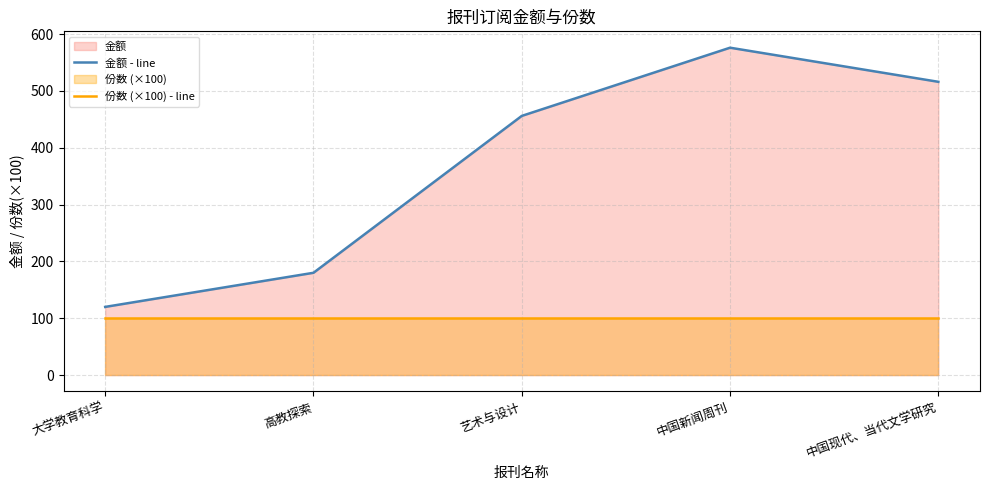

True or false: 份数 (×100) - line and 金额 - line cross at least once.

False